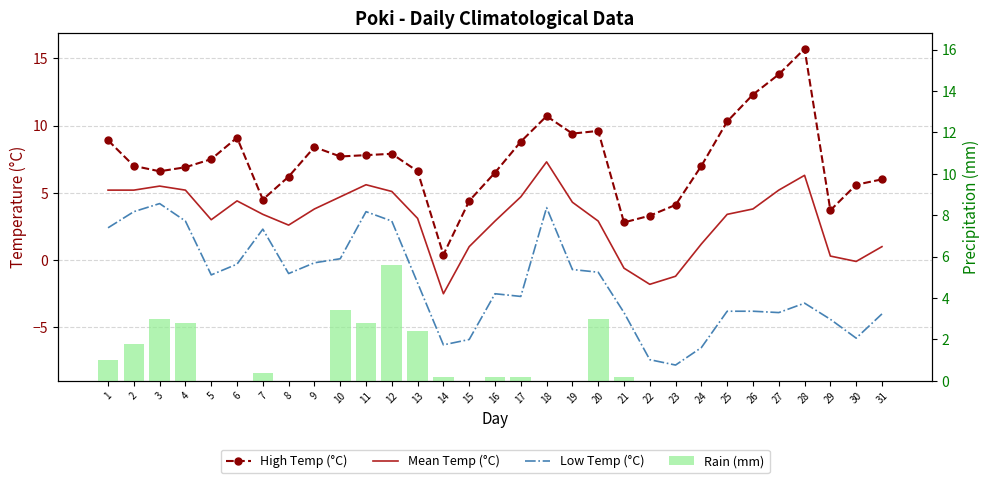

The value of Rain (mm) at 11 is 4.7. True or false?

False